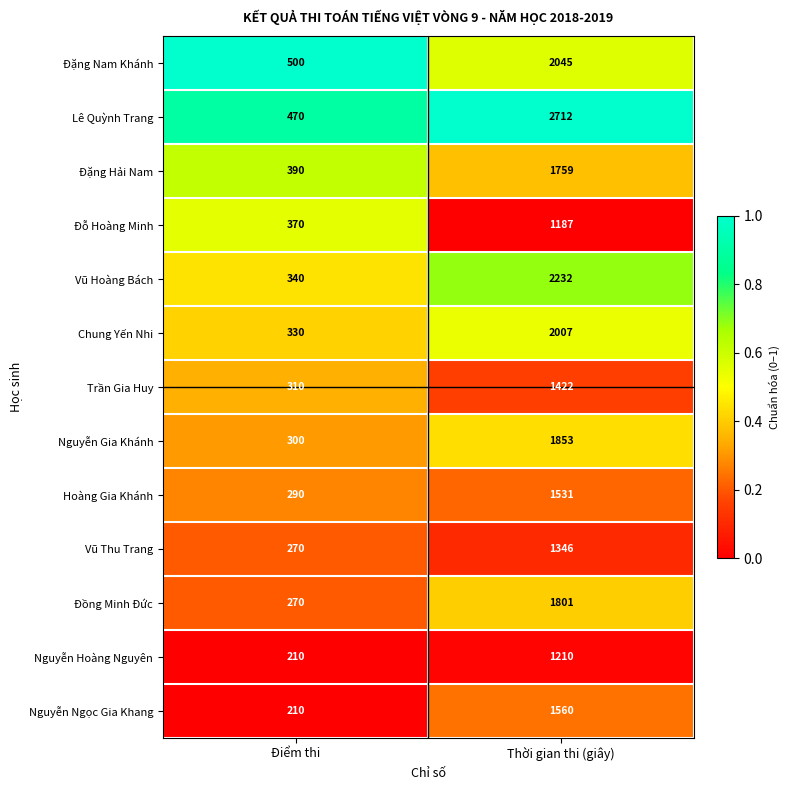

Reading left to right, what are all the values shown in this chart?

Đặng Nam Khánh: Điểm thi=500	Thời gian thi (giây)=2045
Lê Quỳnh Trang: Điểm thi=470	Thời gian thi (giây)=2712
Đặng Hải Nam: Điểm thi=390	Thời gian thi (giây)=1759
Đỗ Hoàng Minh: Điểm thi=370	Thời gian thi (giây)=1187
Vũ Hoàng Bách: Điểm thi=340	Thời gian thi (giây)=2232
Chung Yến Nhi: Điểm thi=330	Thời gian thi (giây)=2007
Trần Gia Huy: Điểm thi=310	Thời gian thi (giây)=1422
Nguyễn Gia Khánh: Điểm thi=300	Thời gian thi (giây)=1853
Hoàng Gia Khánh: Điểm thi=290	Thời gian thi (giây)=1531
Vũ Thu Trang: Điểm thi=270	Thời gian thi (giây)=1346
Đồng Minh Đức: Điểm thi=270	Thời gian thi (giây)=1801
Nguyễn Hoàng Nguyên: Điểm thi=210	Thời gian thi (giây)=1210
Nguyễn Ngọc Gia Khang: Điểm thi=210	Thời gian thi (giây)=1560